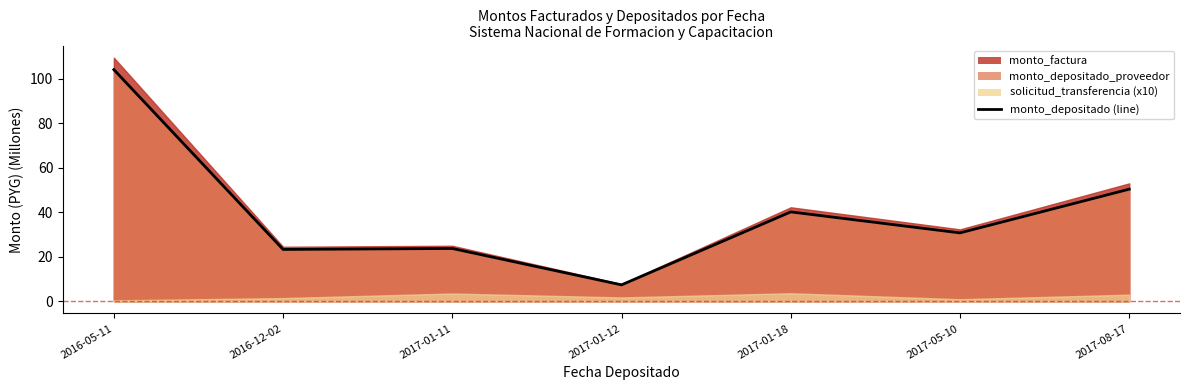

How many values exceed 30?

4